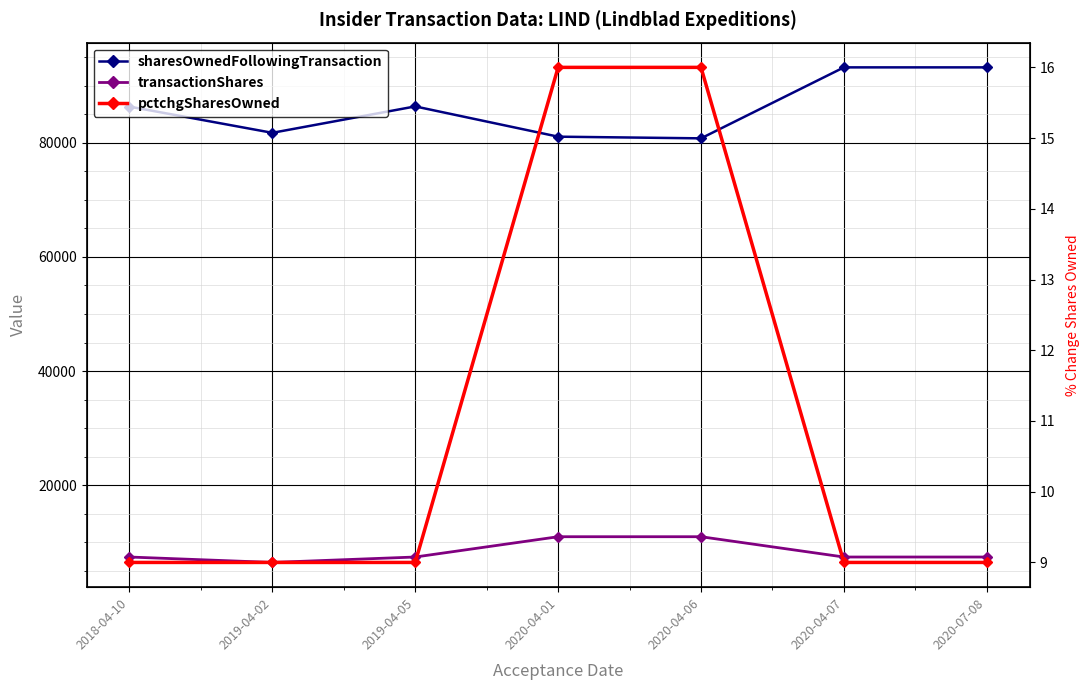

Where is pctchgSharesOwned nearest to the value 12?

2018-04-10